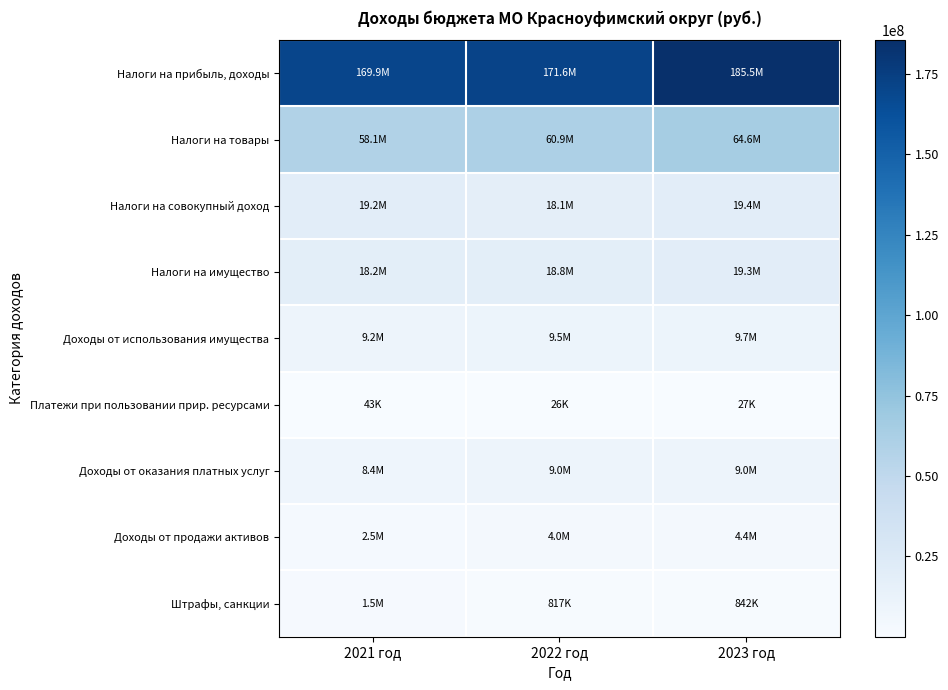

Which has a higher value, 2023 год or 2021 год?

2023 год